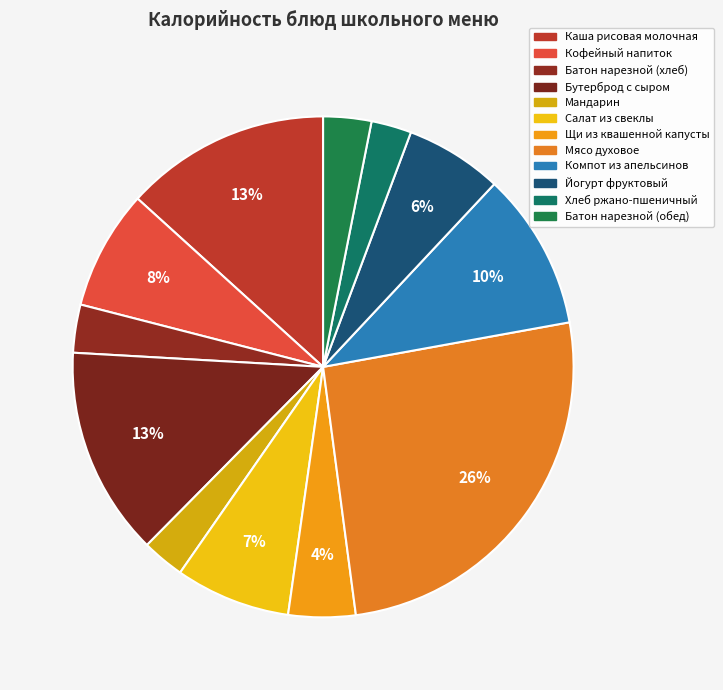

Count the number of slices in the pie.

12